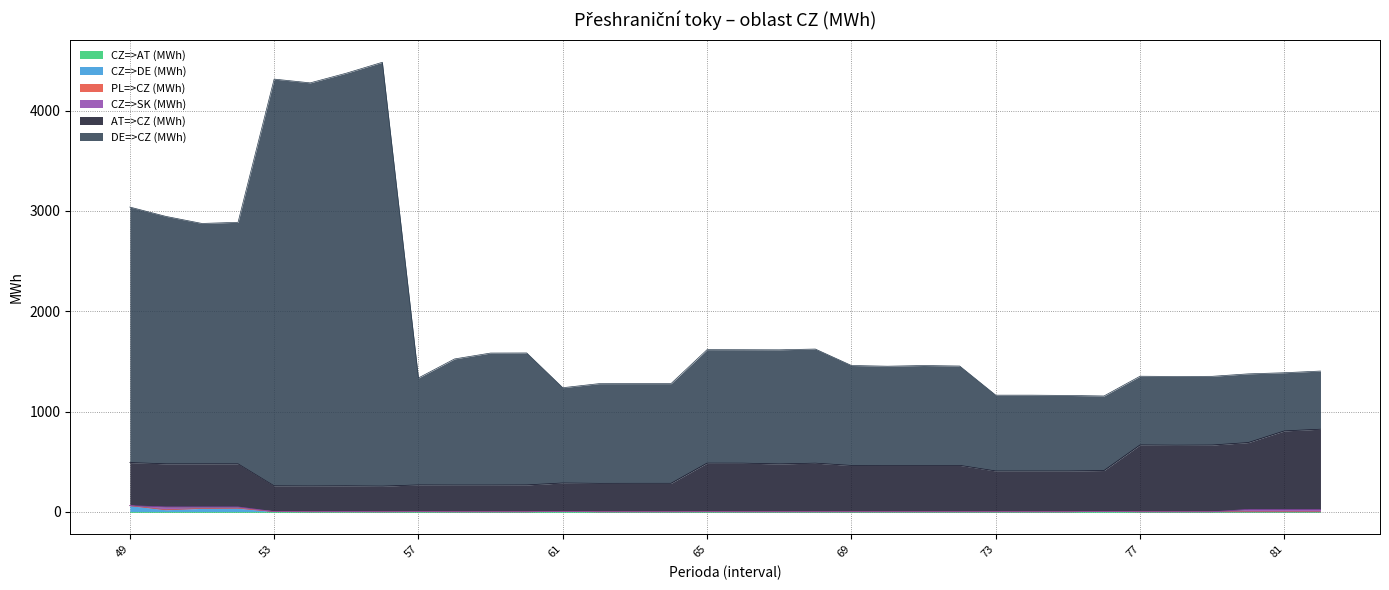

At which category does DE=>CZ (MWh) reach its first local peak?

53